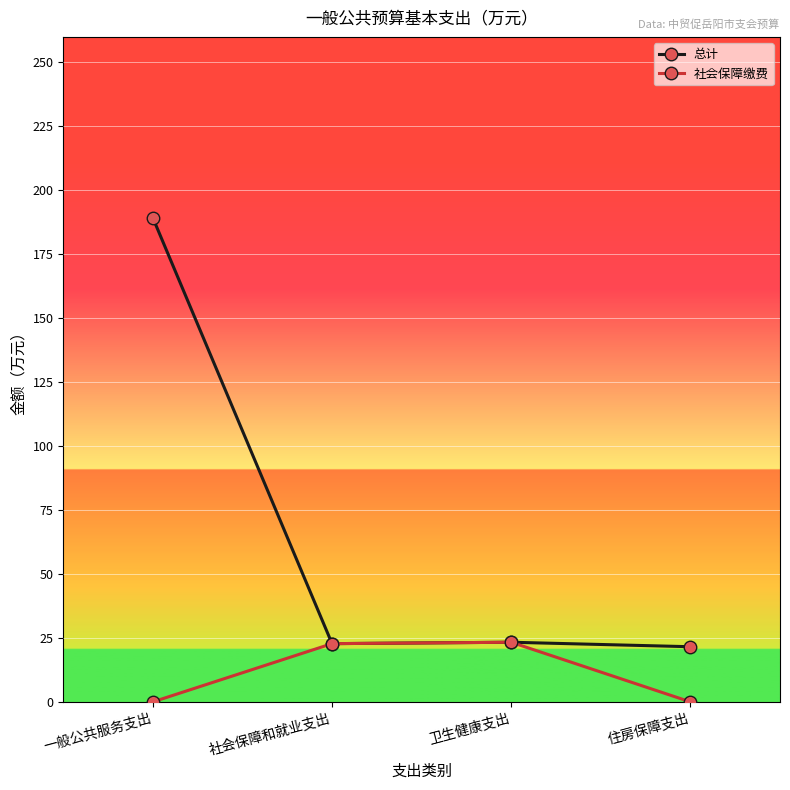

Between 一般公共服务支出 and 卫生健康支出, which series saw the biggest shift?

总计